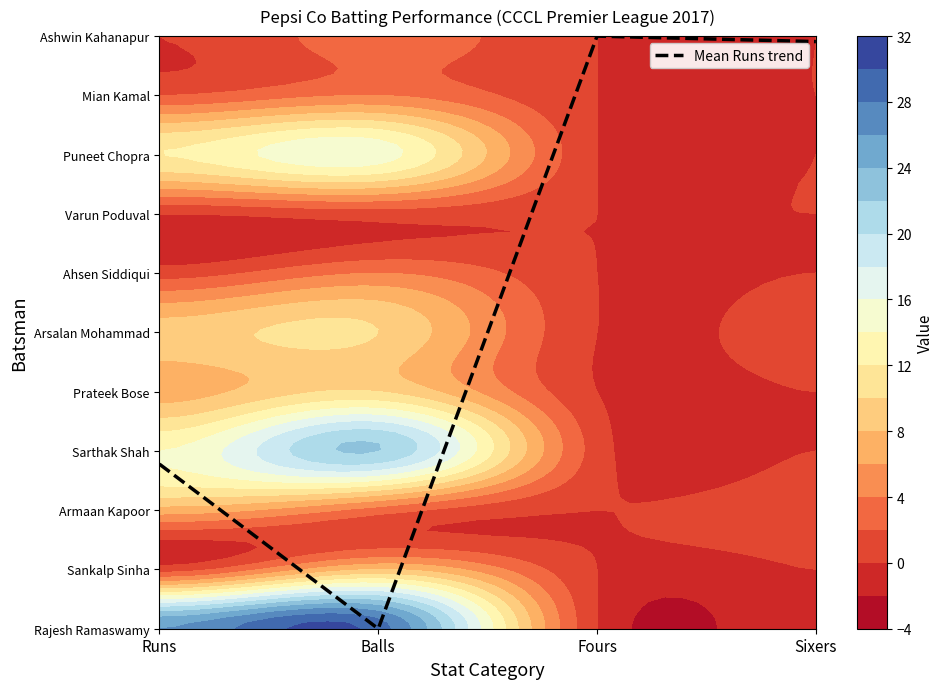

Which category has the highest value across all series?

Fours